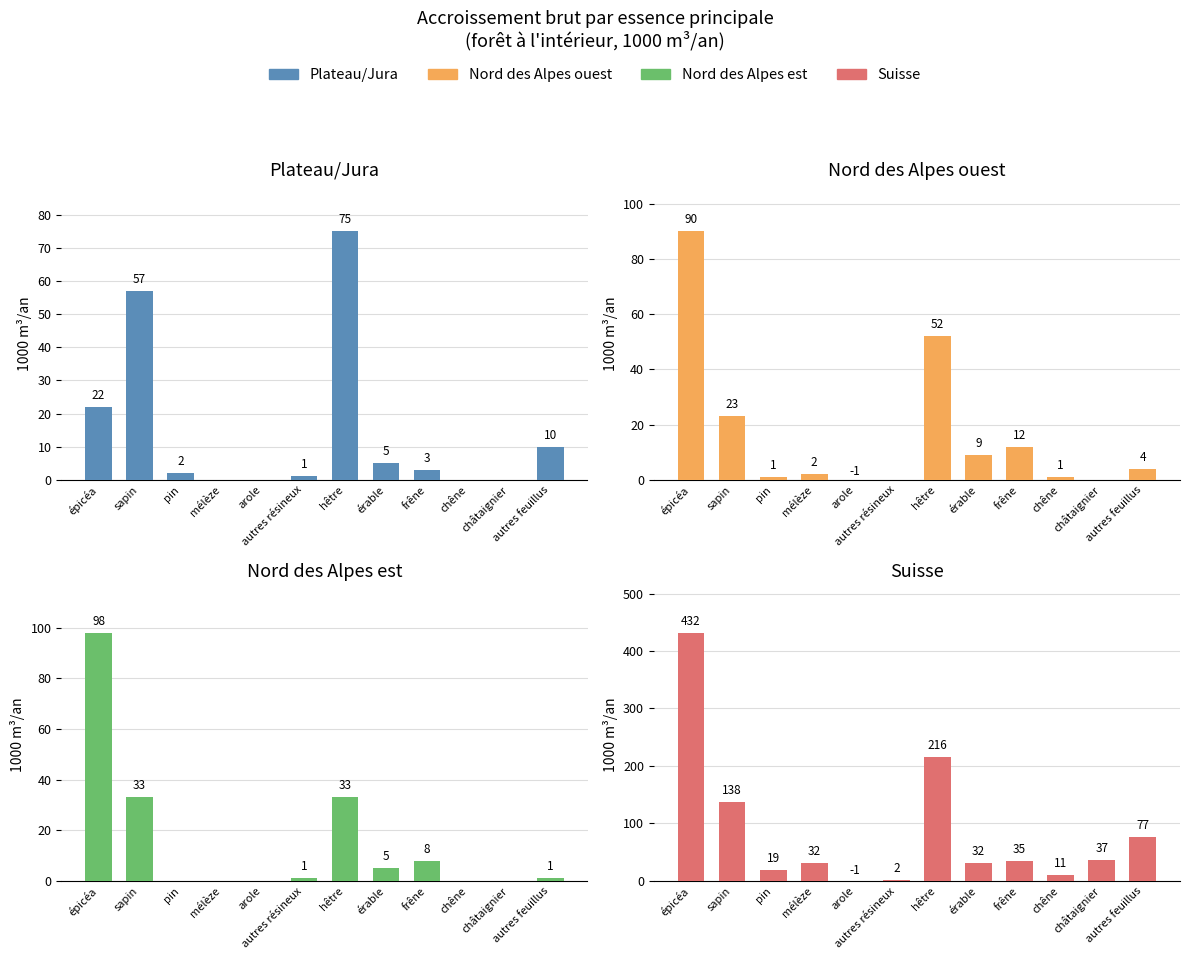

What is the average value of the Plateau/Jura series?

15